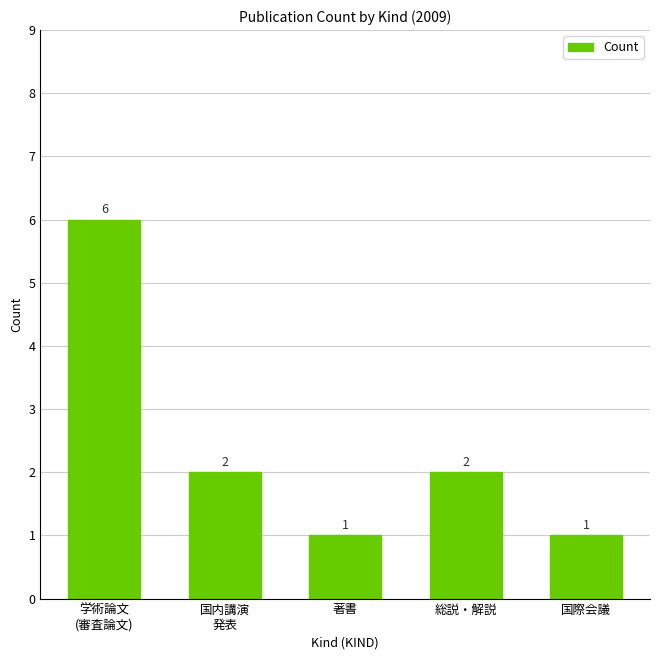

Count the values in the range 1 to 2.

4